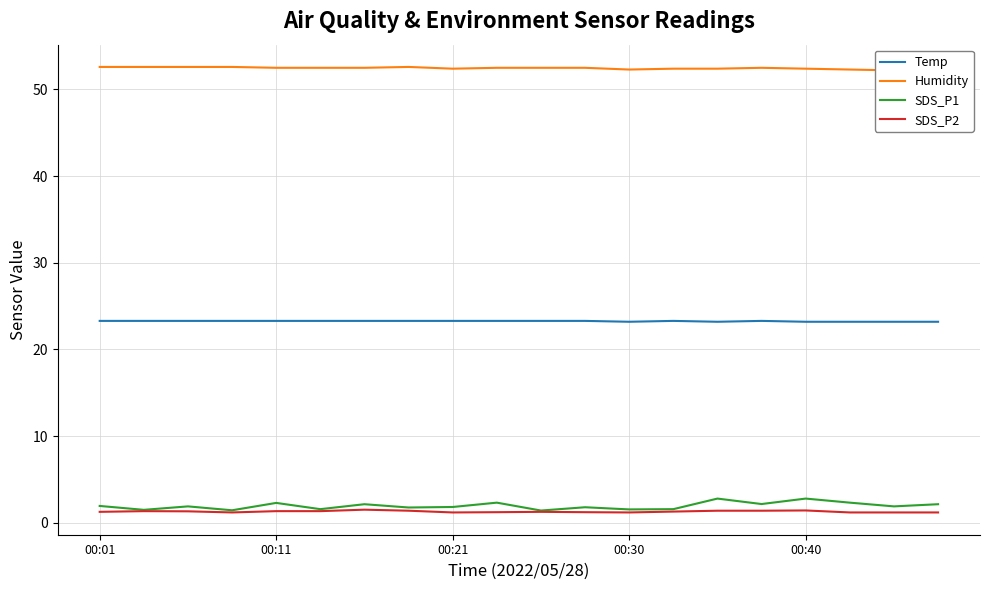

What is the minimum value for SDS_P1?

1.4